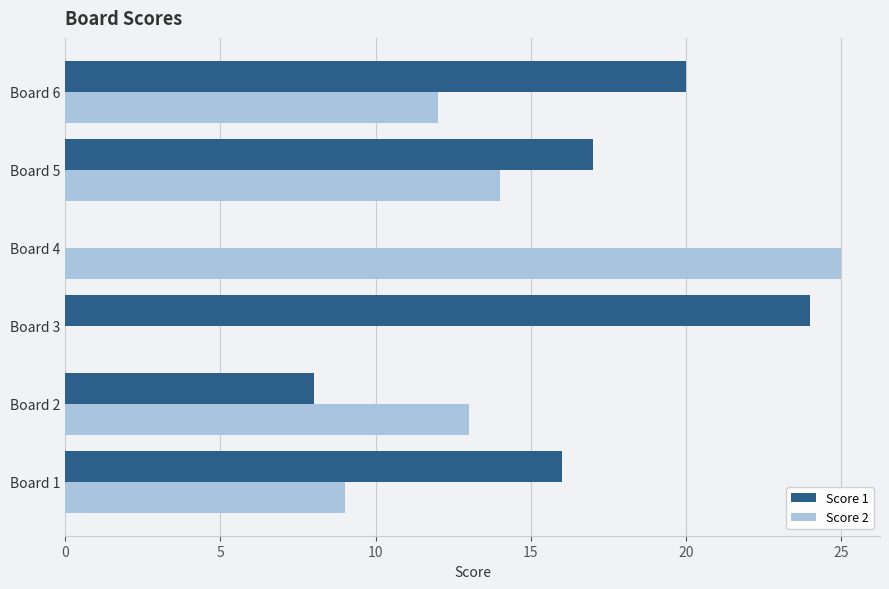

Is it true that Score 1 equals 8 at Board 3?

False